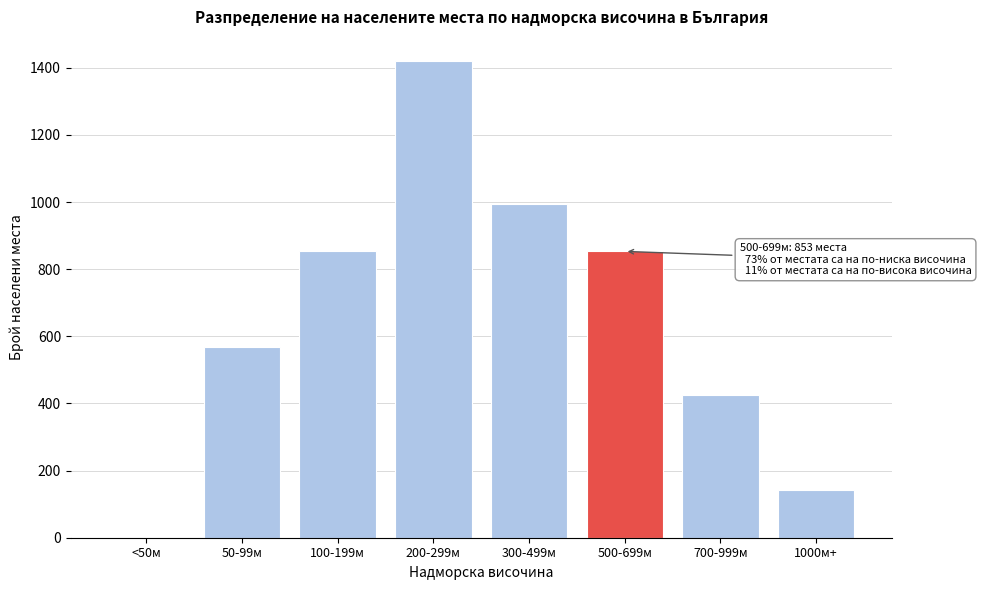

Reading left to right, transcribe all the data shown in this chart.

<50м=0	50-99м=569	100-199м=853	200-299м=1421	300-499м=995	500-699м=853	700-999м=426	1000м+=142